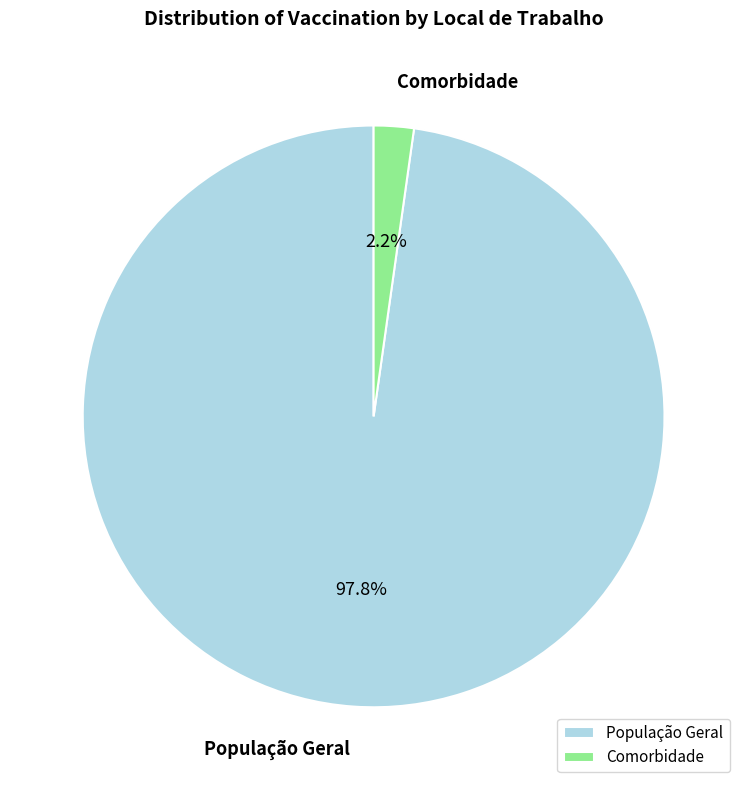

To the nearest percent, what is the difference between the largest and smallest slice percentages?

96%